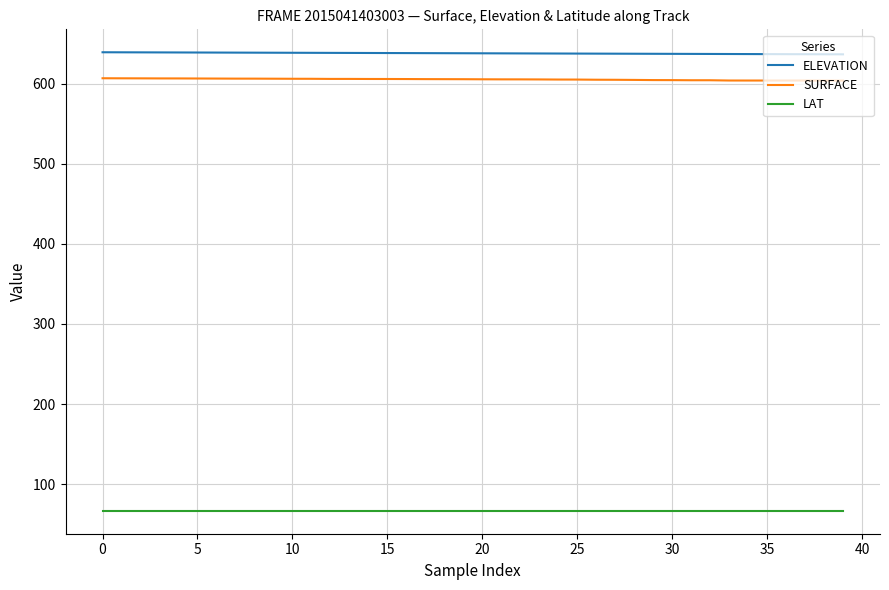

True or false: LAT and SURFACE cross at least once.

False